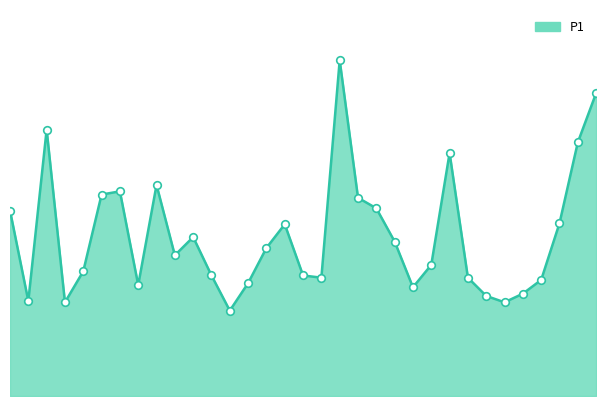

Is this an area chart (filled region under the line)?

Yes